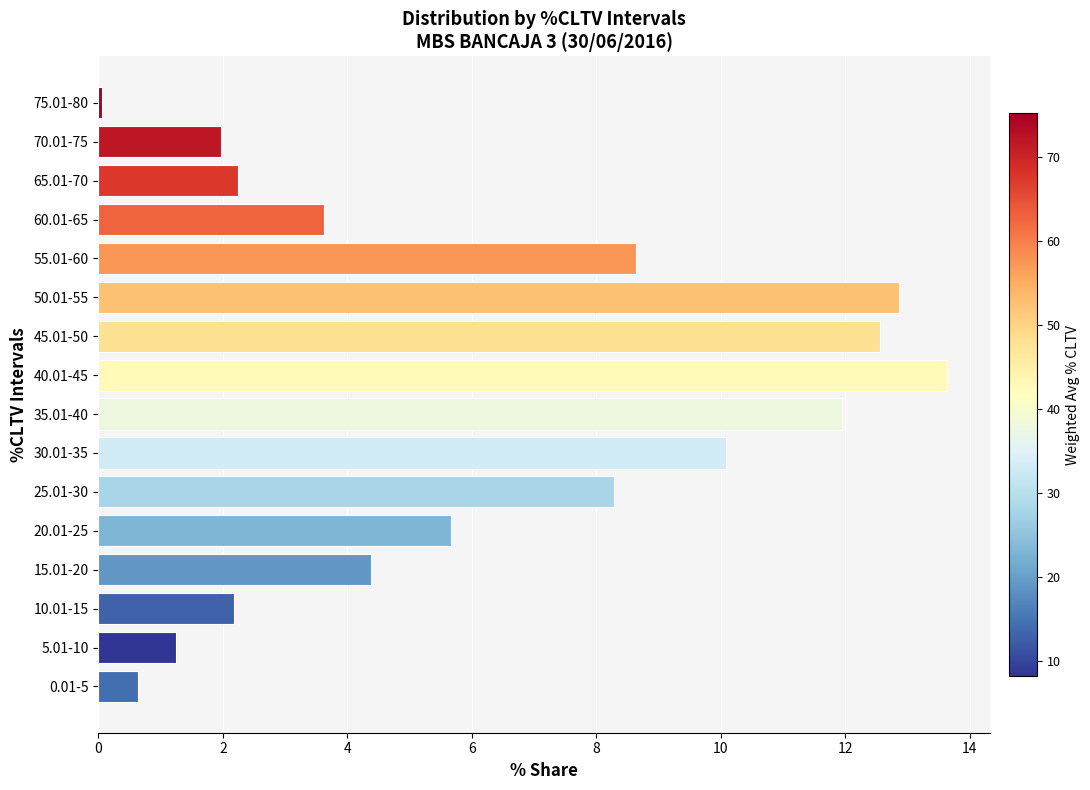

What is the difference between the maximum and minimum values?

13.6